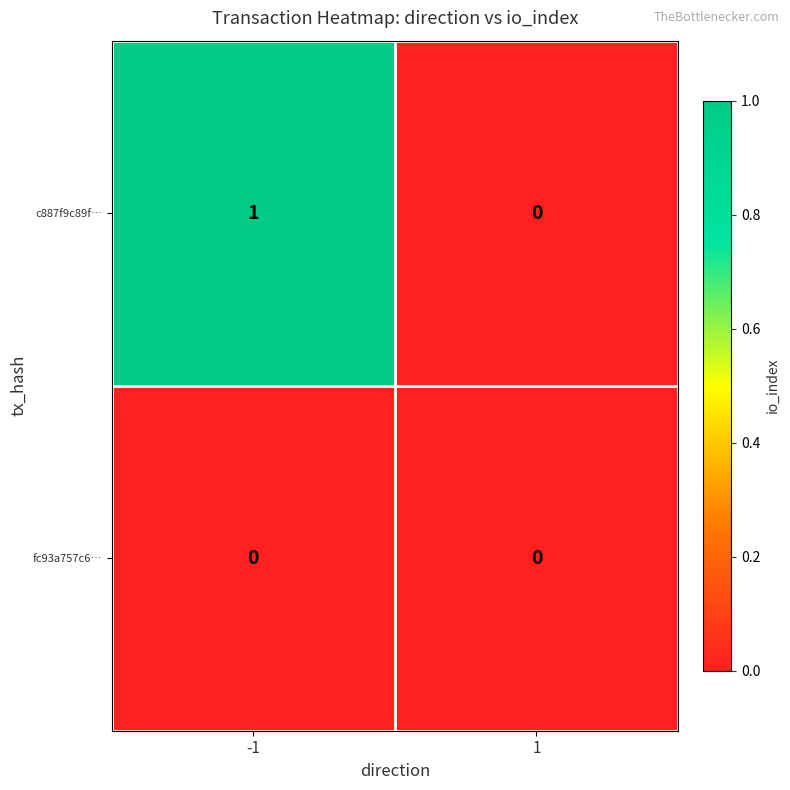

Between -1 and 1, which series saw the biggest shift?

c887f9c89f…